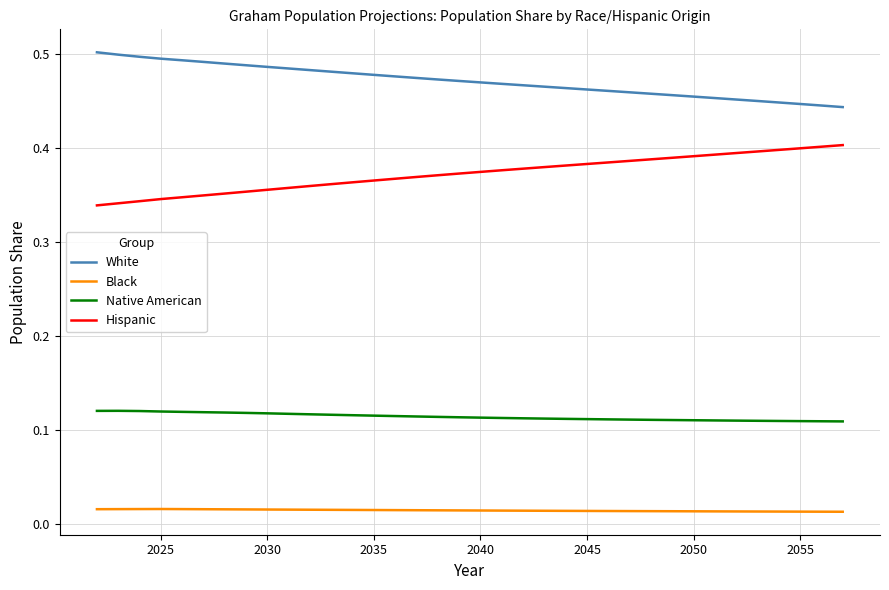

True or false: Native American and Black intersect in this chart.

False